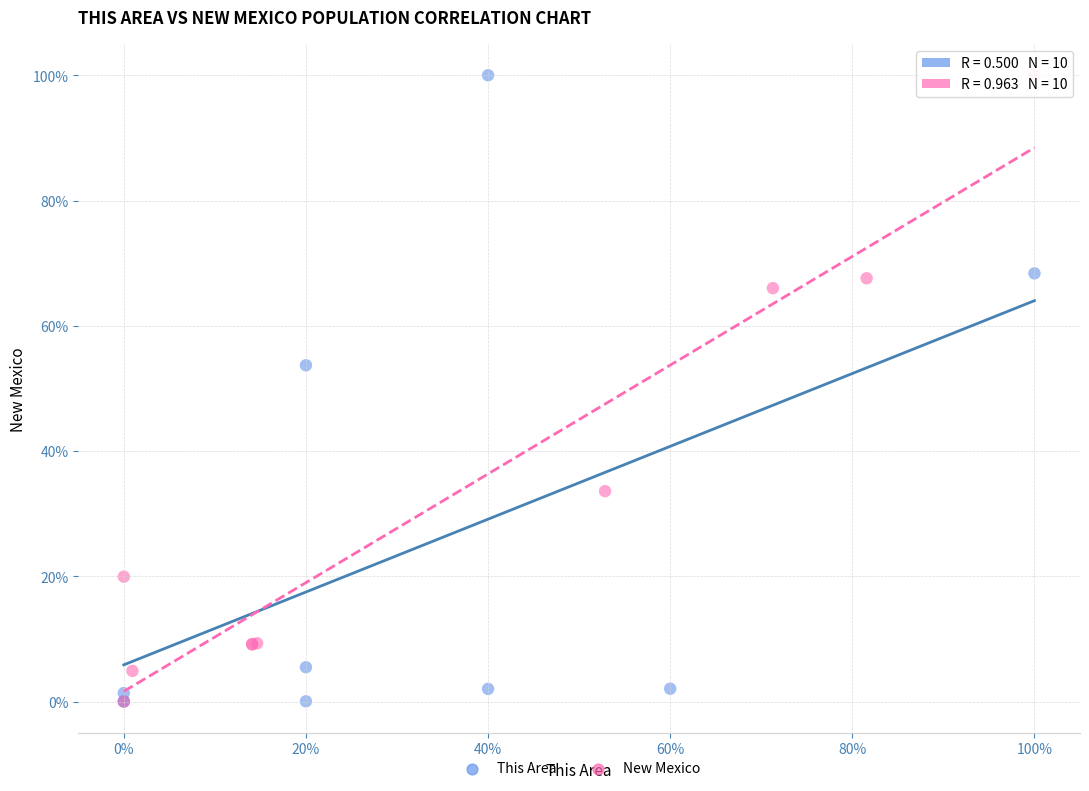

What are all the series names shown in the legend?

This Area, New Mexico